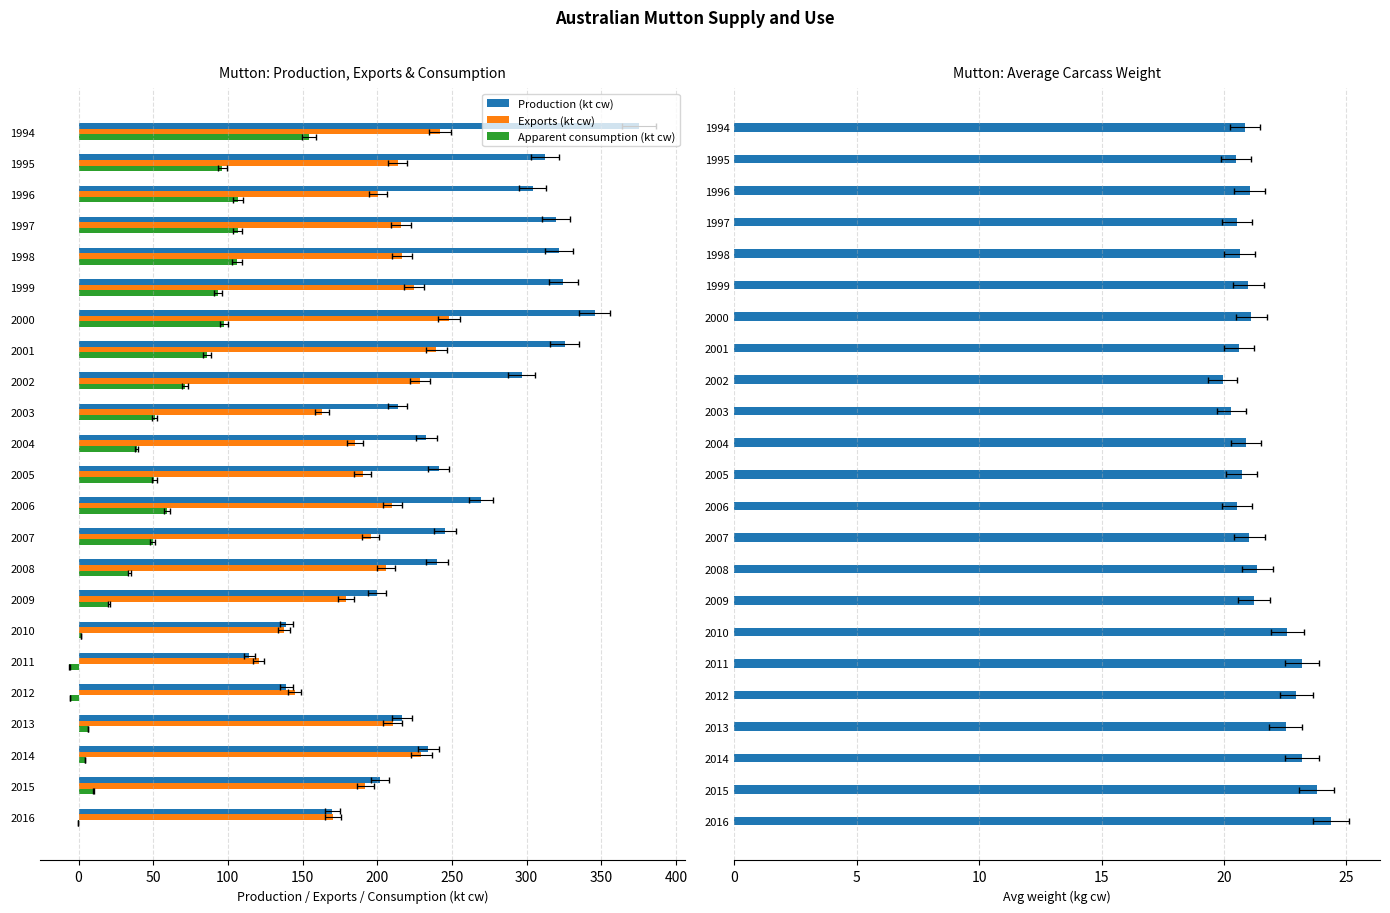

The value of Avg weight (kg cw) at 2015 is 23.8. True or false?

True